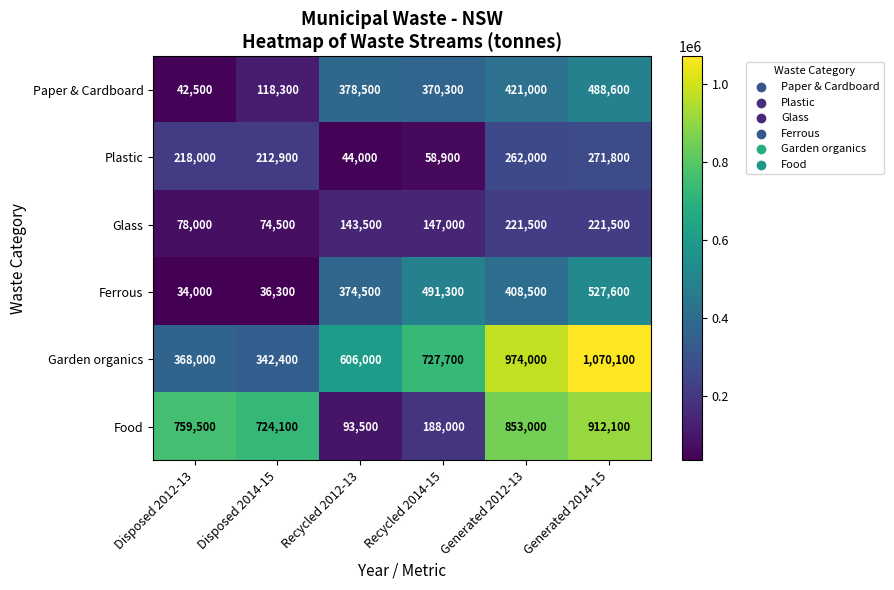

What is the average value of the Paper & Cardboard series?

303200